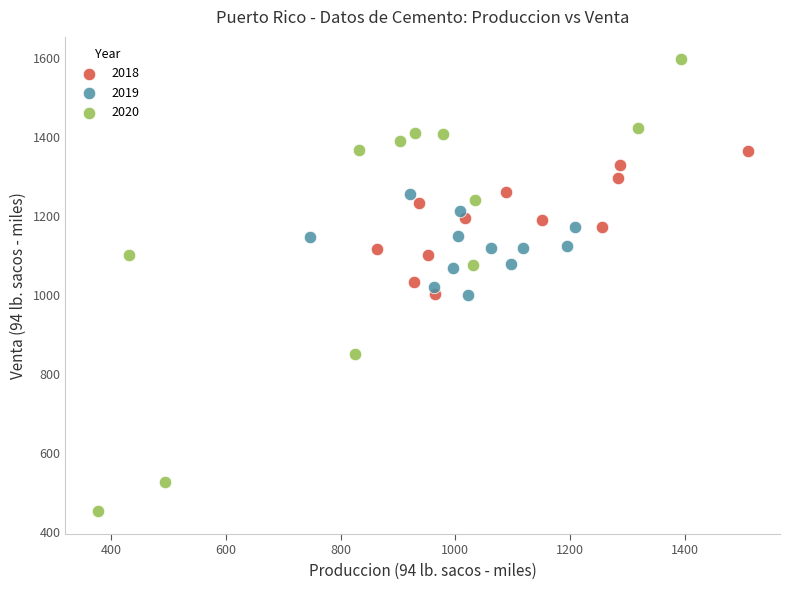

Which series reaches the minimum Y coordinate?

2020